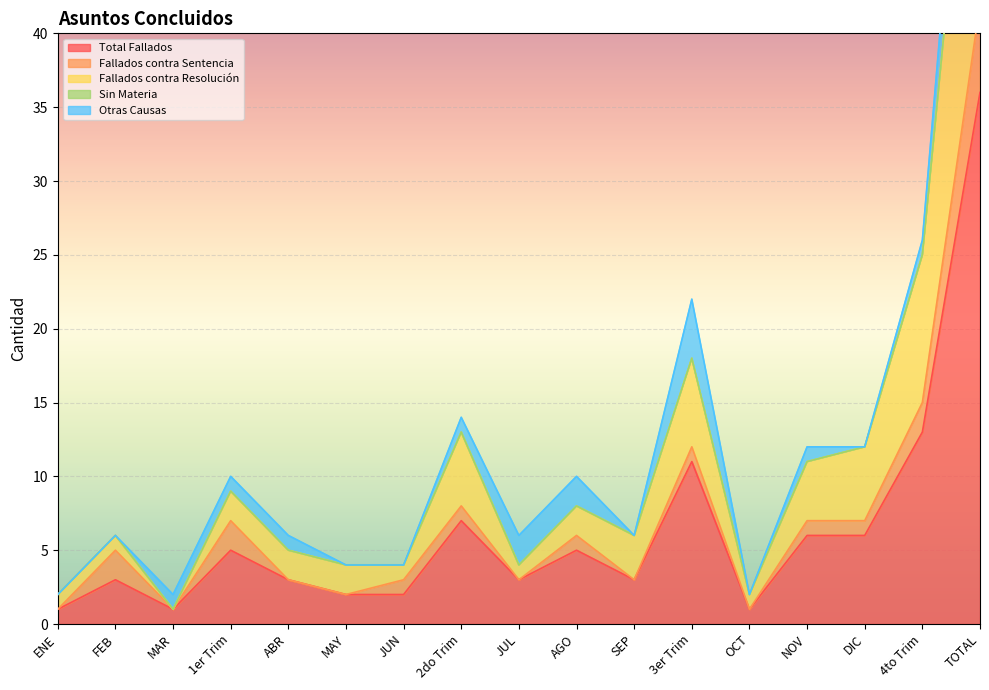

Reading left to right, transcribe all the data shown in this chart.

Total Fallados: ENE=1	FEB=3	MAR=1	1er Trim=5	ABR=3	MAY=2	JUN=2	2do Trim=7	JUL=3	AGO=5	SEP=3	3er Trim=11	OCT=1	NOV=6	DIC=6	4to Trim=13	TOTAL=36
Fallados contra Sentencia: ENE=0	FEB=2	MAR=0	1er Trim=2	ABR=0	MAY=0	JUN=1	2do Trim=1	JUL=0	AGO=1	SEP=0	3er Trim=1	OCT=0	NOV=1	DIC=1	4to Trim=2	TOTAL=6
Fallados contra Resolución: ENE=1	FEB=1	MAR=0	1er Trim=2	ABR=2	MAY=2	JUN=1	2do Trim=5	JUL=1	AGO=2	SEP=3	3er Trim=6	OCT=1	NOV=4	DIC=5	4to Trim=10	TOTAL=23
Sin Materia: ENE=0	FEB=0	MAR=0	1er Trim=0	ABR=0	MAY=0	JUN=0	2do Trim=0	JUL=0	AGO=0	SEP=0	3er Trim=0	OCT=0	NOV=0	DIC=0	4to Trim=0	TOTAL=0
Otras Causas: ENE=0	FEB=0	MAR=1	1er Trim=1	ABR=1	MAY=0	JUN=0	2do Trim=1	JUL=2	AGO=2	SEP=0	3er Trim=4	OCT=0	NOV=1	DIC=0	4to Trim=1	TOTAL=7